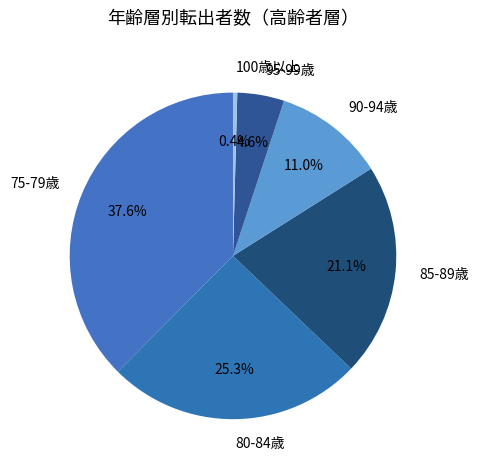

Does any single category account for the majority?

No